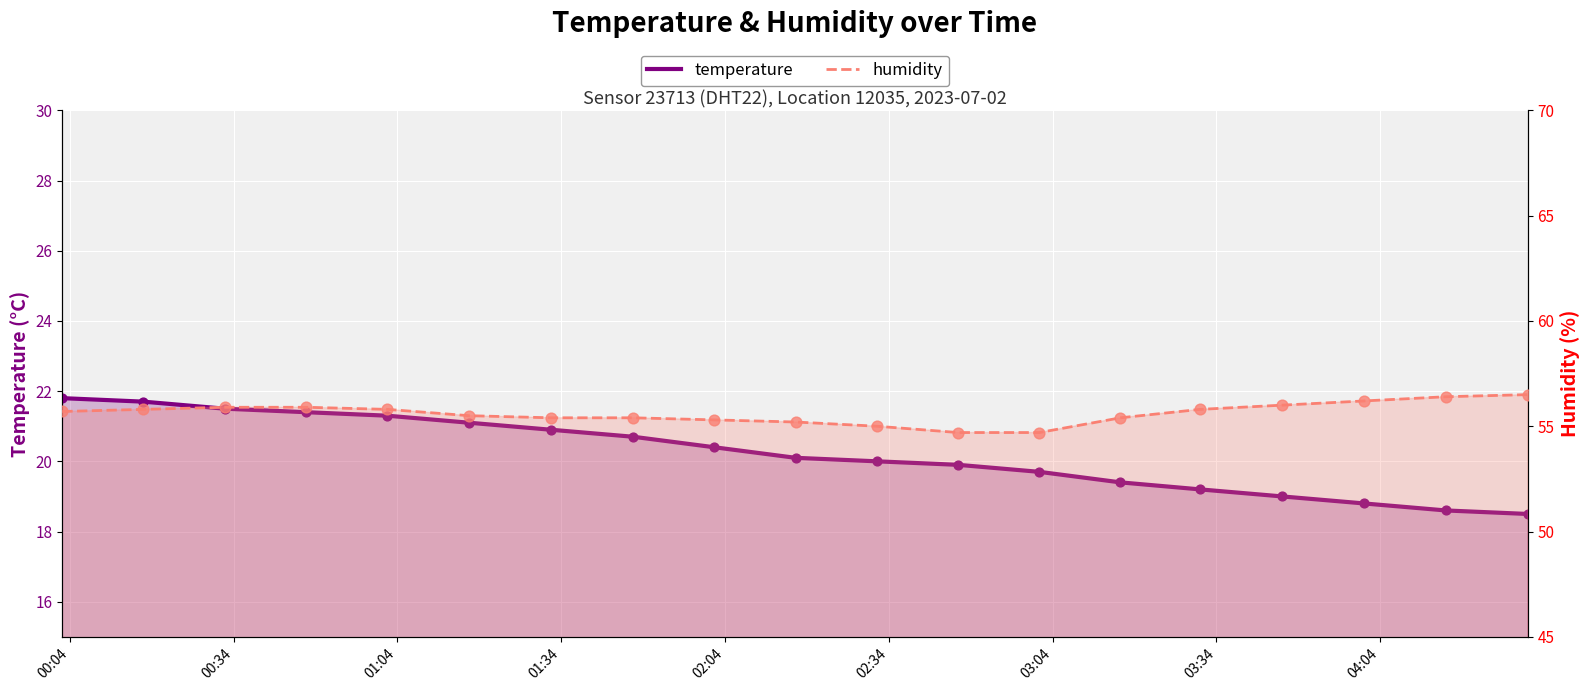

Is the value of humidity at 01:04 greater than the value of temperature at 17?

Yes